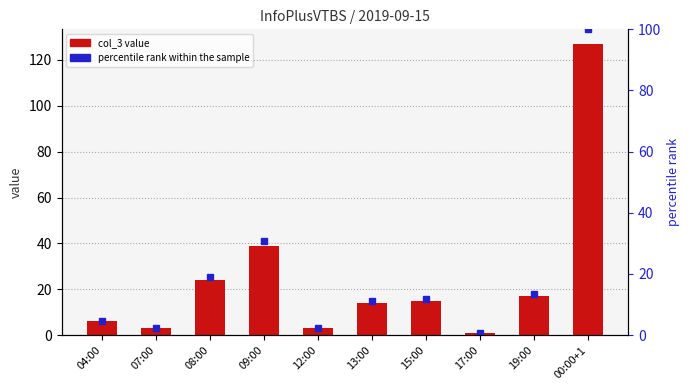

Count the number of categories in the chart.

10